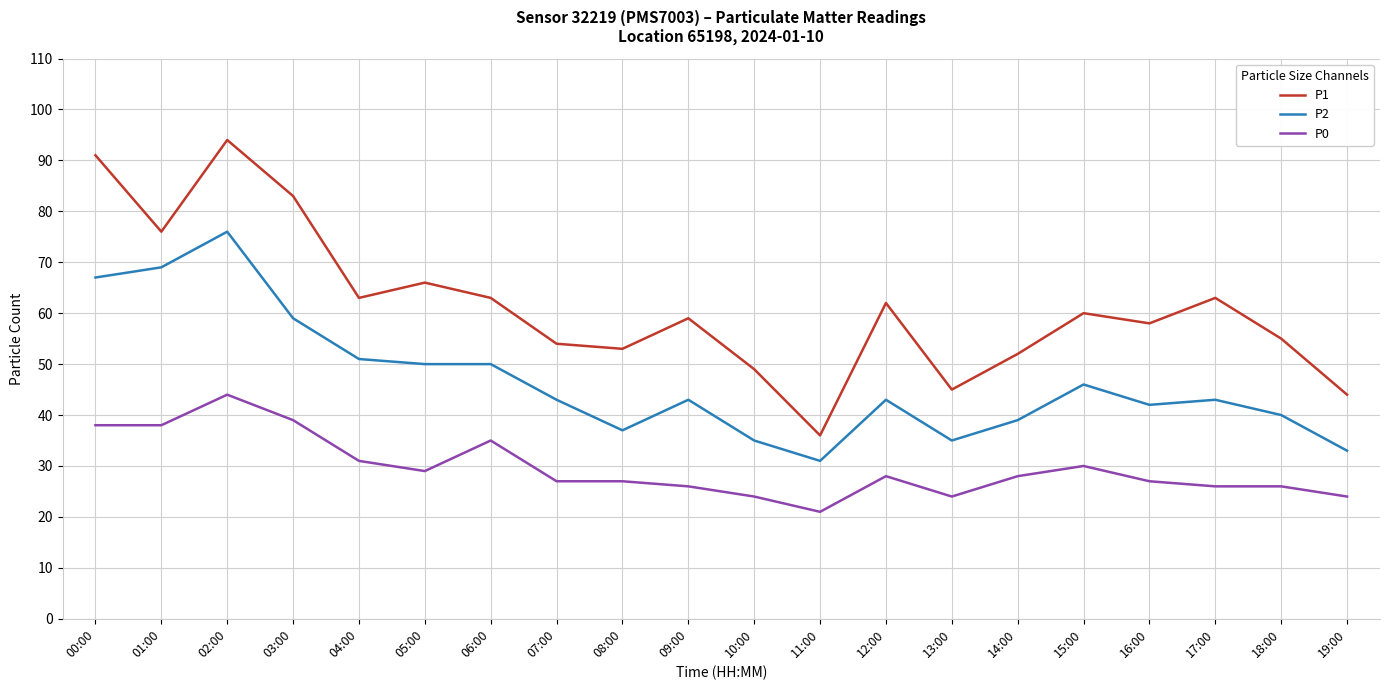

Reading right to left, extract all data points from this chart.

P1: 19:00=44	18:00=55	17:00=63	16:00=58	15:00=60	14:00=52	13:00=45	12:00=62	11:00=36	10:00=49	09:00=59	08:00=53	07:00=54	06:00=63	05:00=66	04:00=63	03:00=83	02:00=94	01:00=76	00:00=91
P2: 19:00=33	18:00=40	17:00=43	16:00=42	15:00=46	14:00=39	13:00=35	12:00=43	11:00=31	10:00=35	09:00=43	08:00=37	07:00=43	06:00=50	05:00=50	04:00=51	03:00=59	02:00=76	01:00=69	00:00=67
P0: 19:00=24	18:00=26	17:00=26	16:00=27	15:00=30	14:00=28	13:00=24	12:00=28	11:00=21	10:00=24	09:00=26	08:00=27	07:00=27	06:00=35	05:00=29	04:00=31	03:00=39	02:00=44	01:00=38	00:00=38